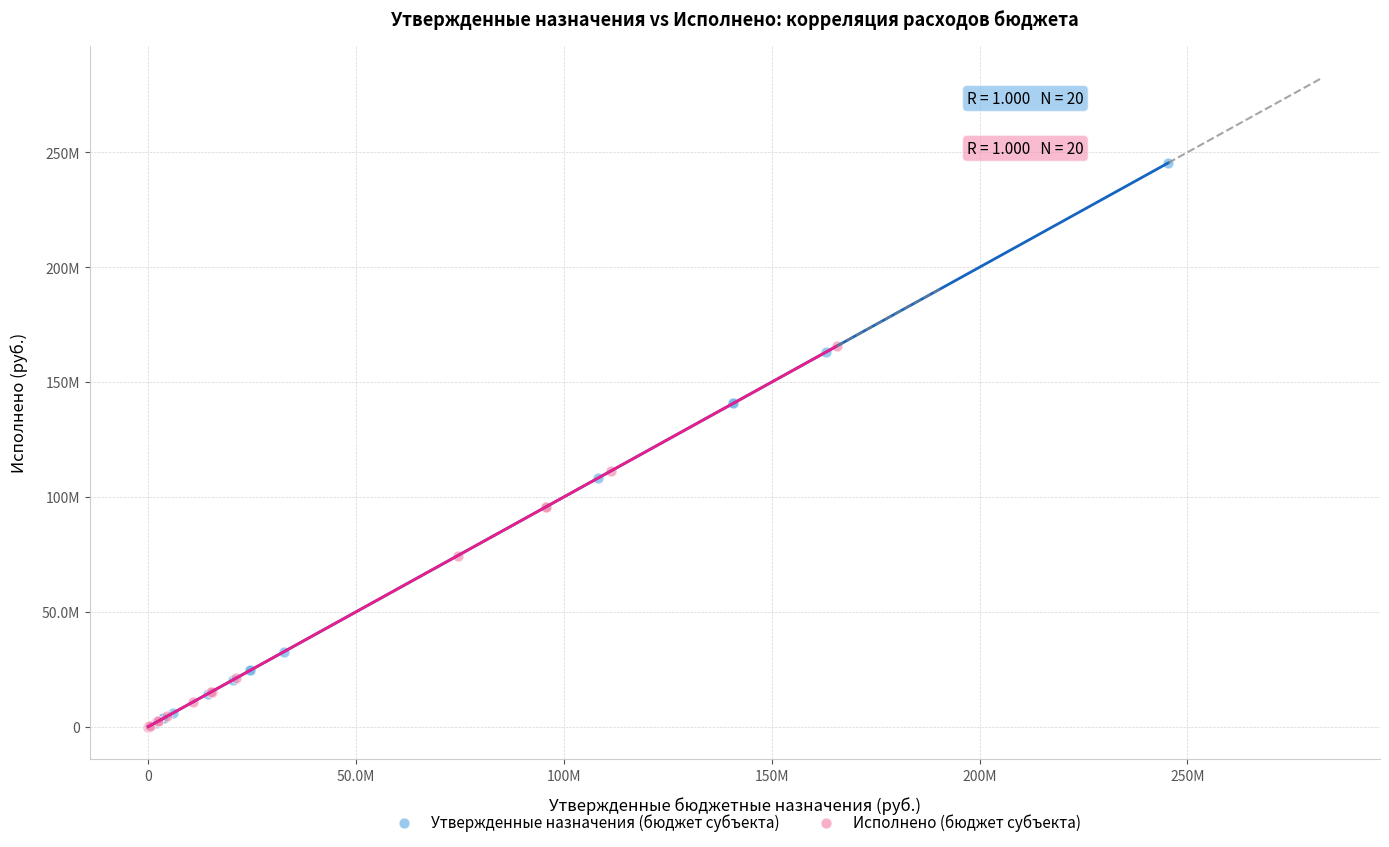

What are all the series names shown in the legend?

Утвержденные назначения (бюджет субъекта), Исполнено (бюджет субъекта)